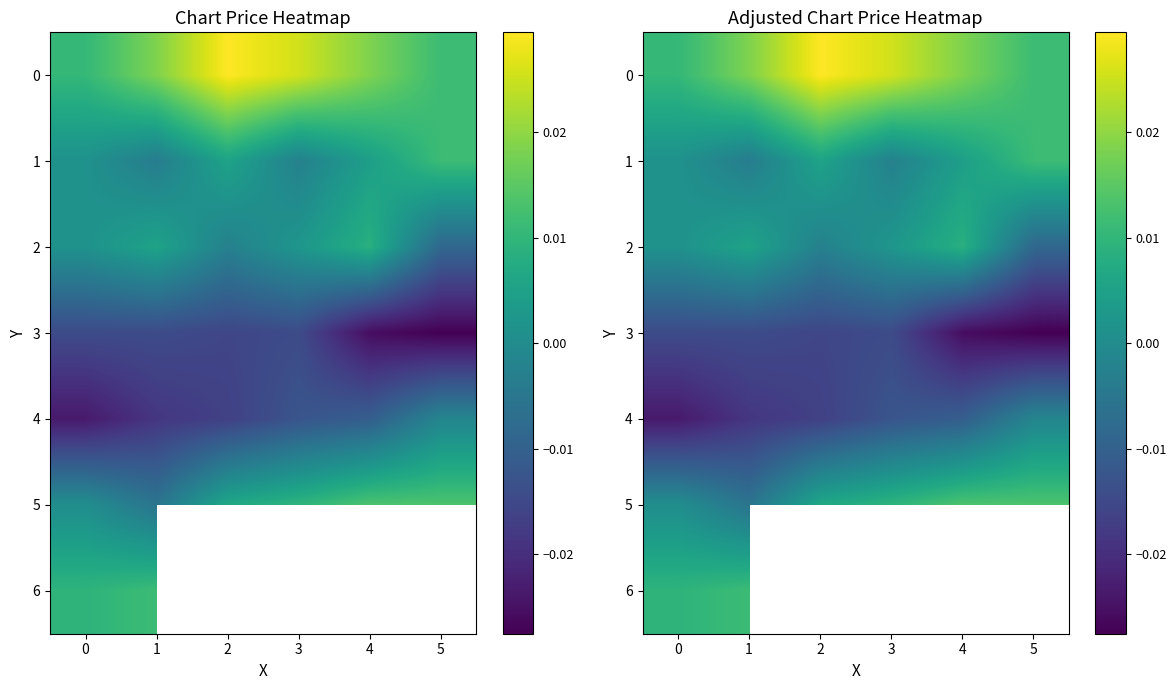

Which has a higher value, 5 or 0?

5